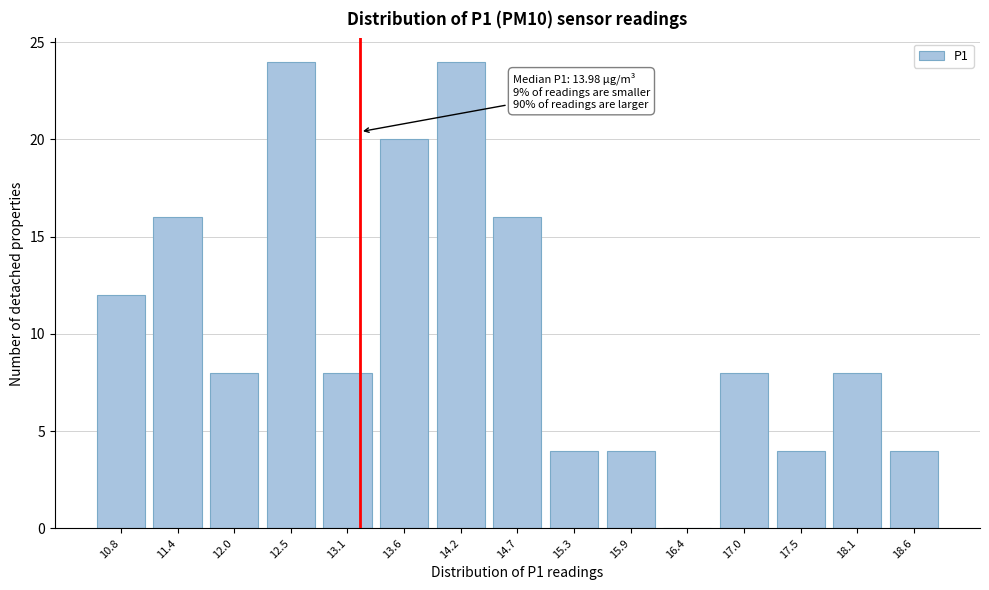

Reading left to right, list all the values displayed in this chart.

10.8=12	11.4=16	12.0=8	12.5=24	13.1=8	13.6=20	14.2=24	14.7=16	15.3=4	15.9=4	16.4=0	17.0=8	17.5=4	18.1=8	18.6=4